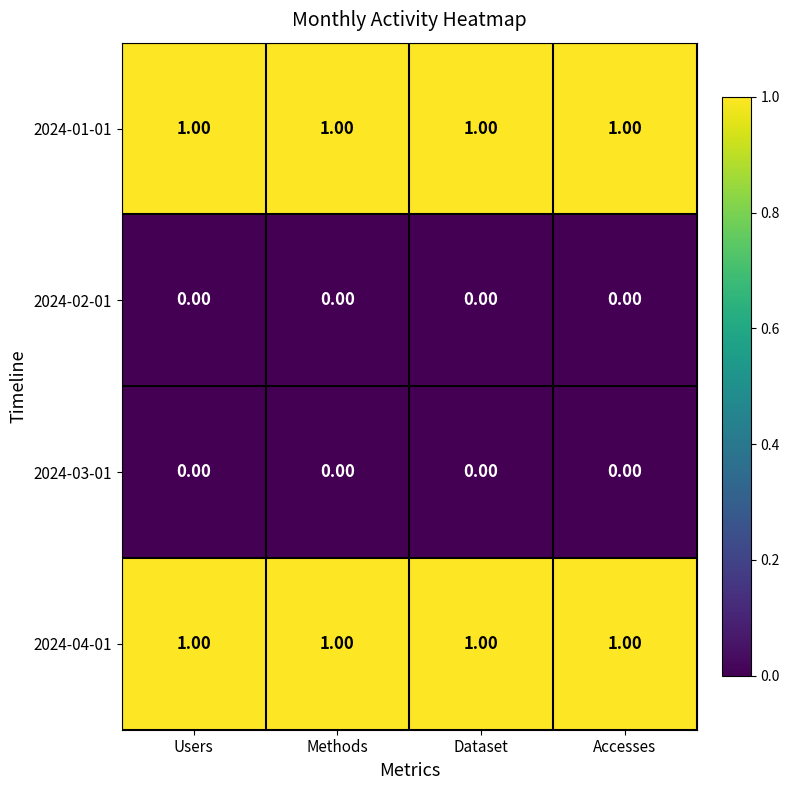

Is the value of 2024-01-01 at Methods greater than the value of 2024-02-01 at Methods?

Yes